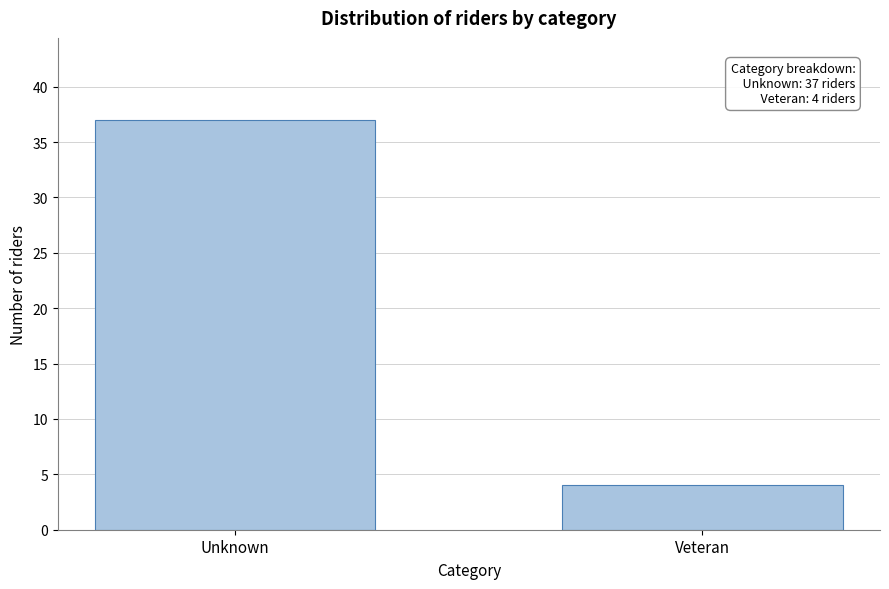

Reading left to right, what are all the values shown in this chart?

Unknown=37	Veteran=4